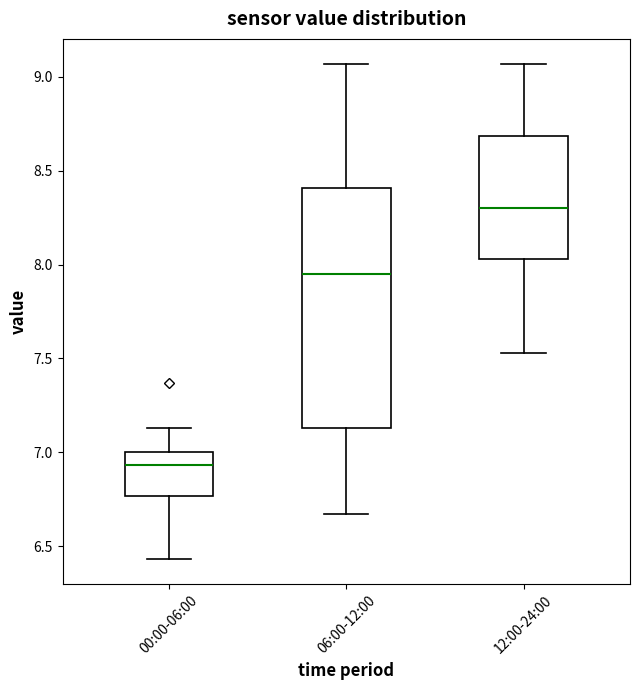

Reading left to right, transcribe this box plot: for each box, give where its median line is, the range the box spans, and where its two whiskers end, as read against the y-axis. The values are not printed on the chart, so give them approximately, as read against the axis.

00:00-06:00: median 6.95, box 6.75 to 7.00, whiskers 6.45 to 7.15
06:00-12:00: median 7.95, box 7.15 to 8.40, whiskers 6.65 to 9.05
12:00-24:00: median 8.30, box 8.05 to 8.70, whiskers 7.55 to 9.05